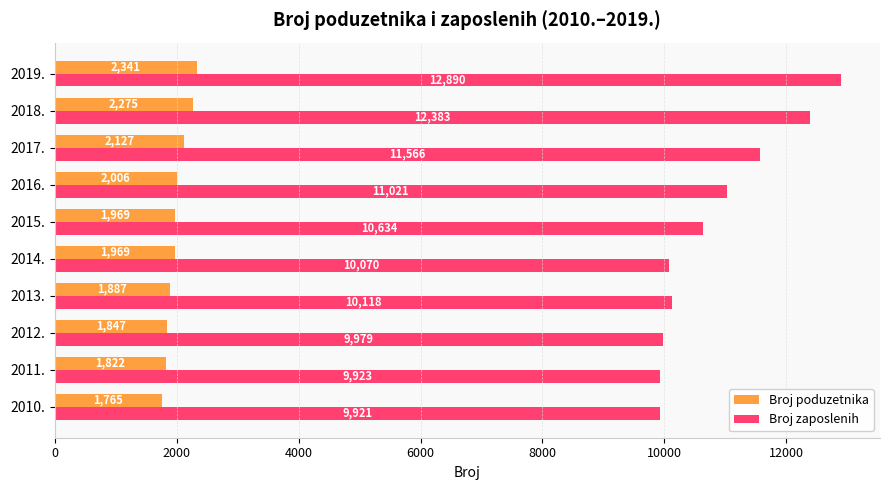

List the labels in order of Broj zaposlenih value, smallest first.

2010., 2011., 2012., 2014., 2013., 2015., 2016., 2017., 2018., 2019.